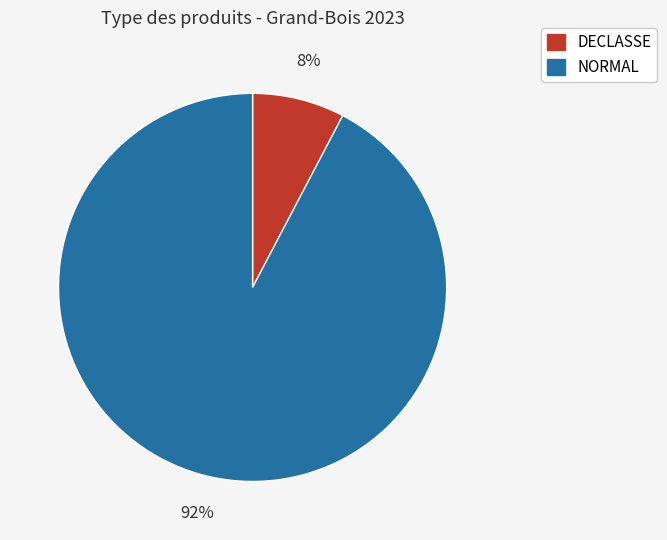

Do NORMAL and DECLASSE together represent more than half of the pie?

Yes